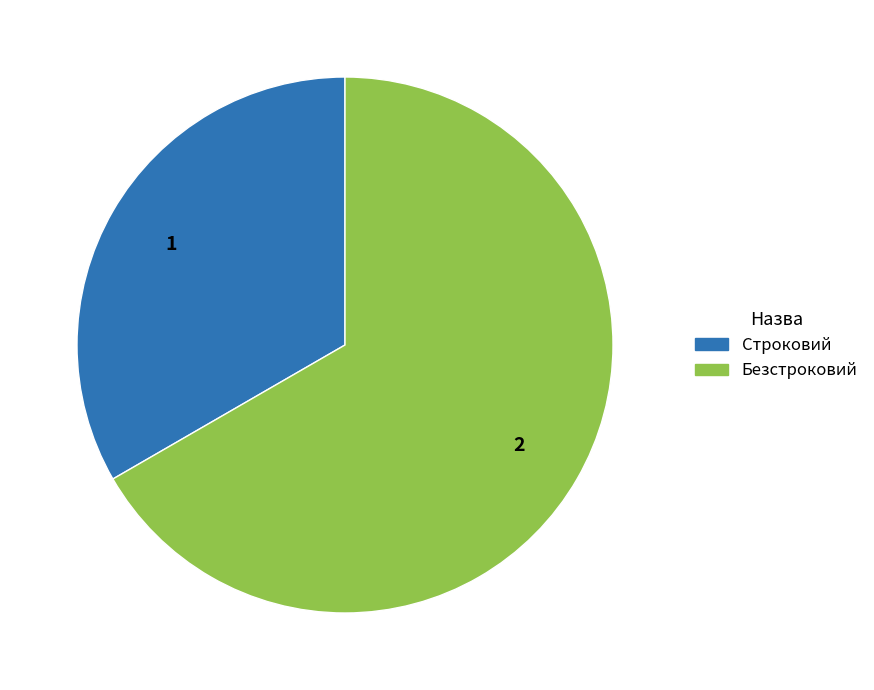

Does Безстроковий represent more than half of the total?

Yes